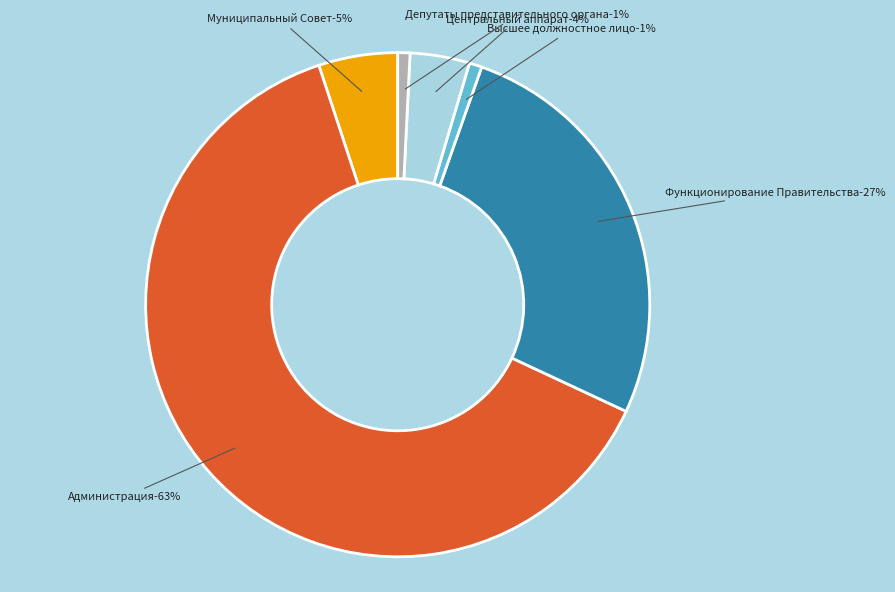

Which category has the biggest portion of the pie?

Администрация городского округа